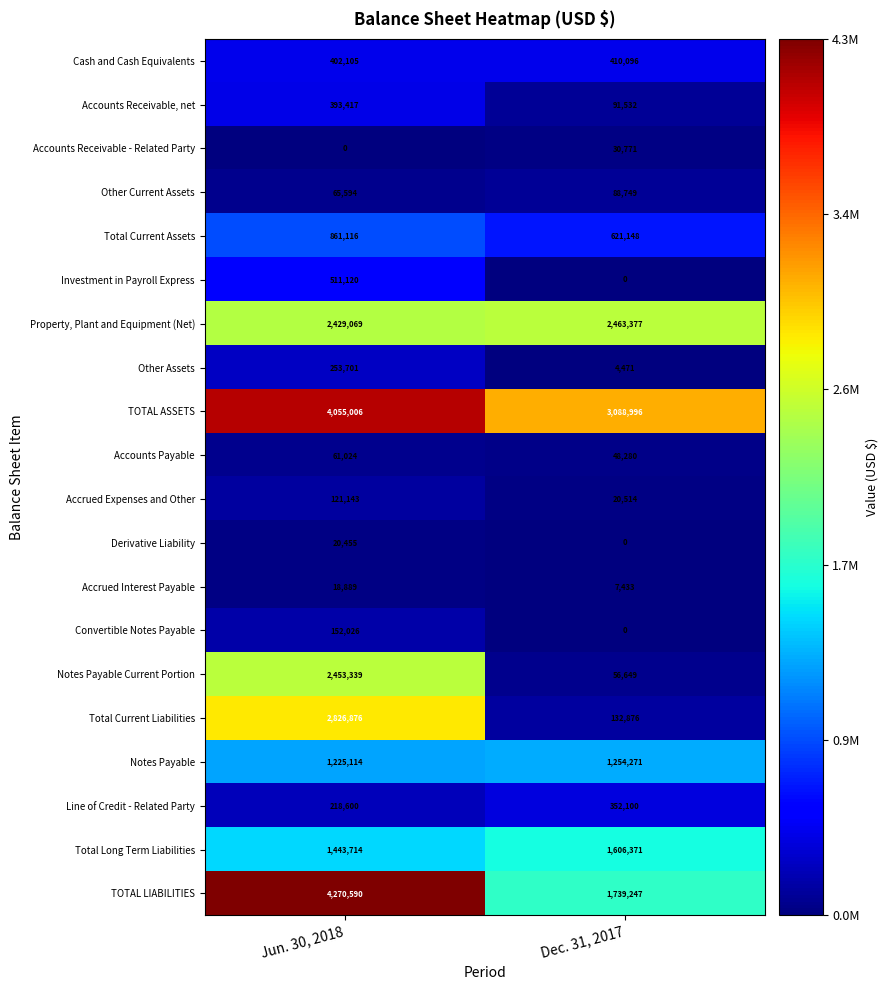

Is the value of Line of Credit - Related Party at Jun. 30, 2018 greater than the value of Notes Payable Current Portion at Dec. 31, 2017?

Yes